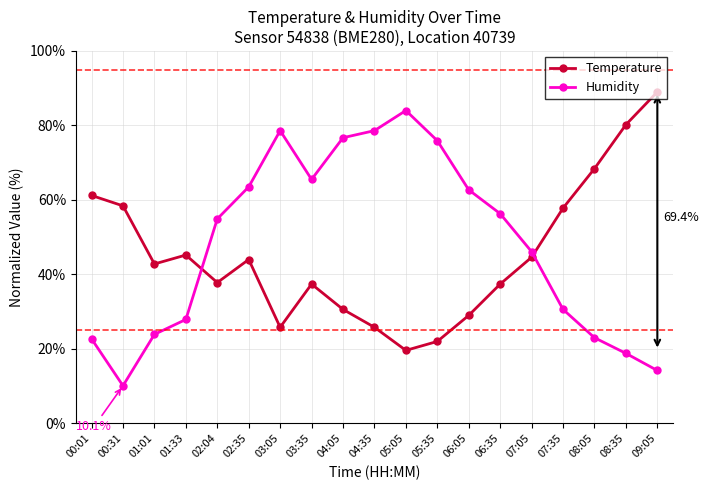

Is the value of Humidity at 00:01 greater than the value of Temperature at 00:31?

No